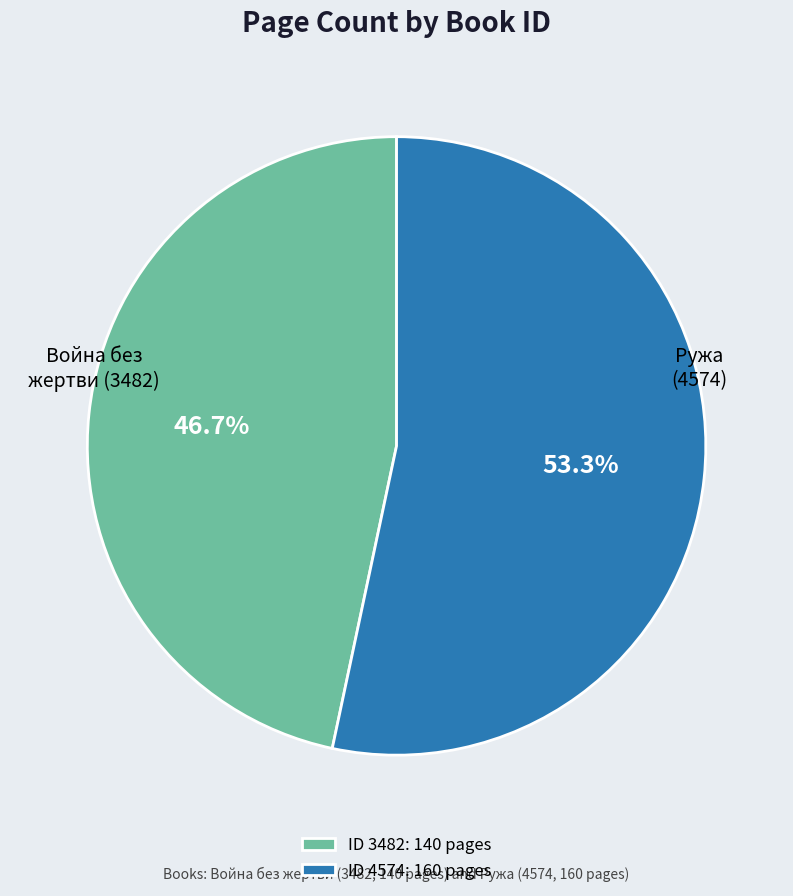

Which slice is the smallest?

ID 3482: 140 pages